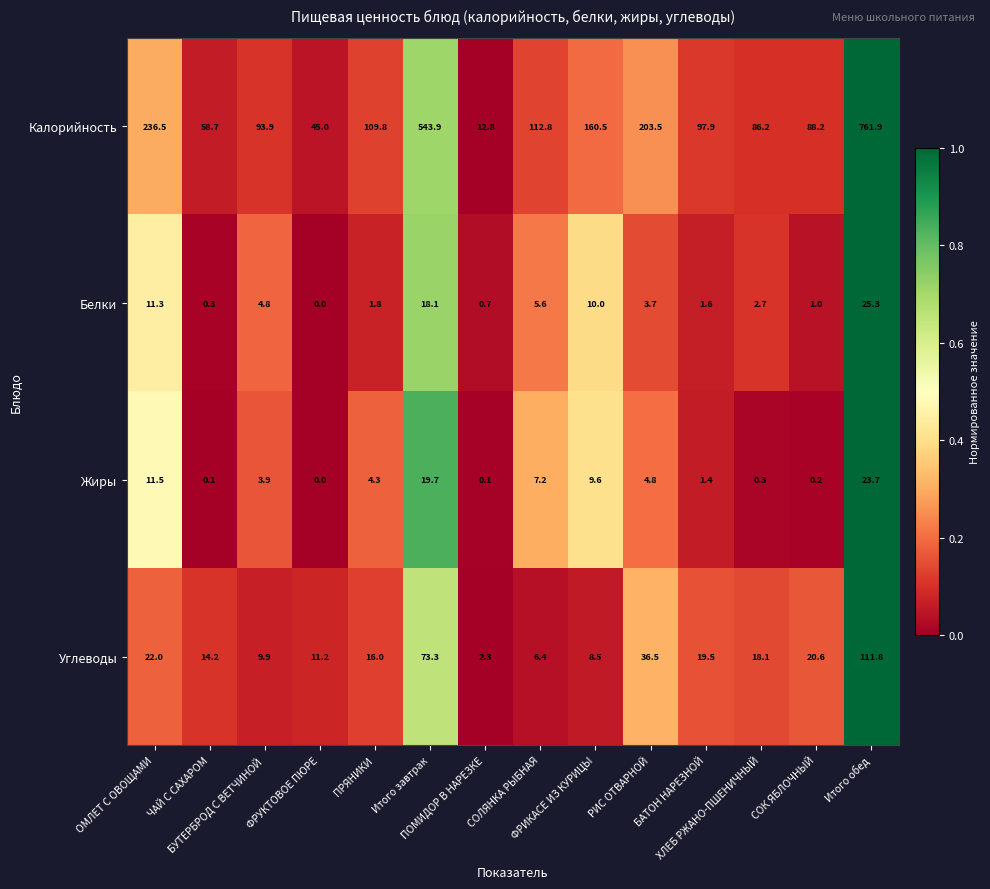

Rank the series by their maximum value, from lowest to highest.

Жиры, Белки, Углеводы, Калорийность